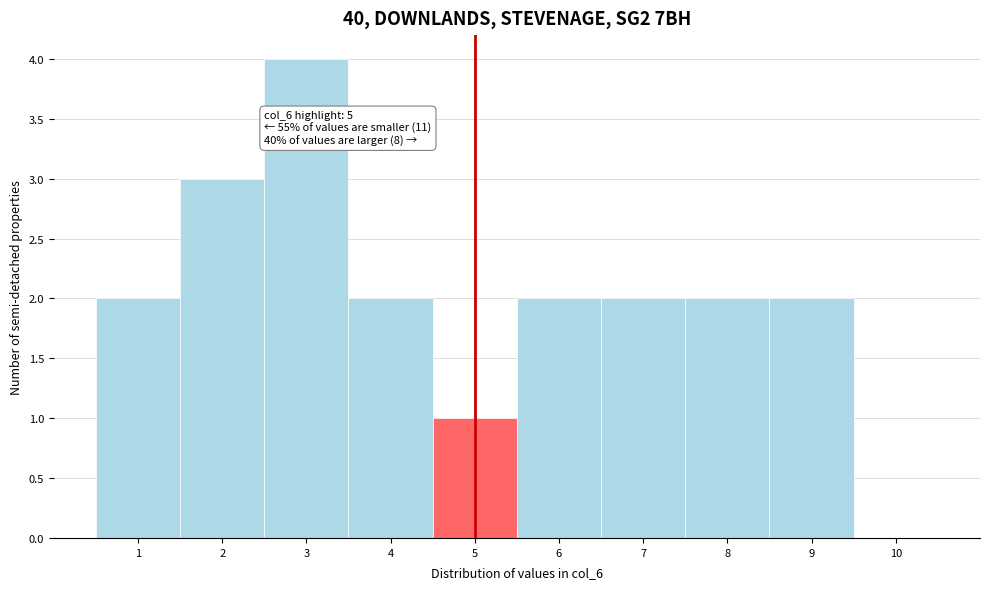

Over which range of the x-axis is the bar tallest?

2.5 to 3.5